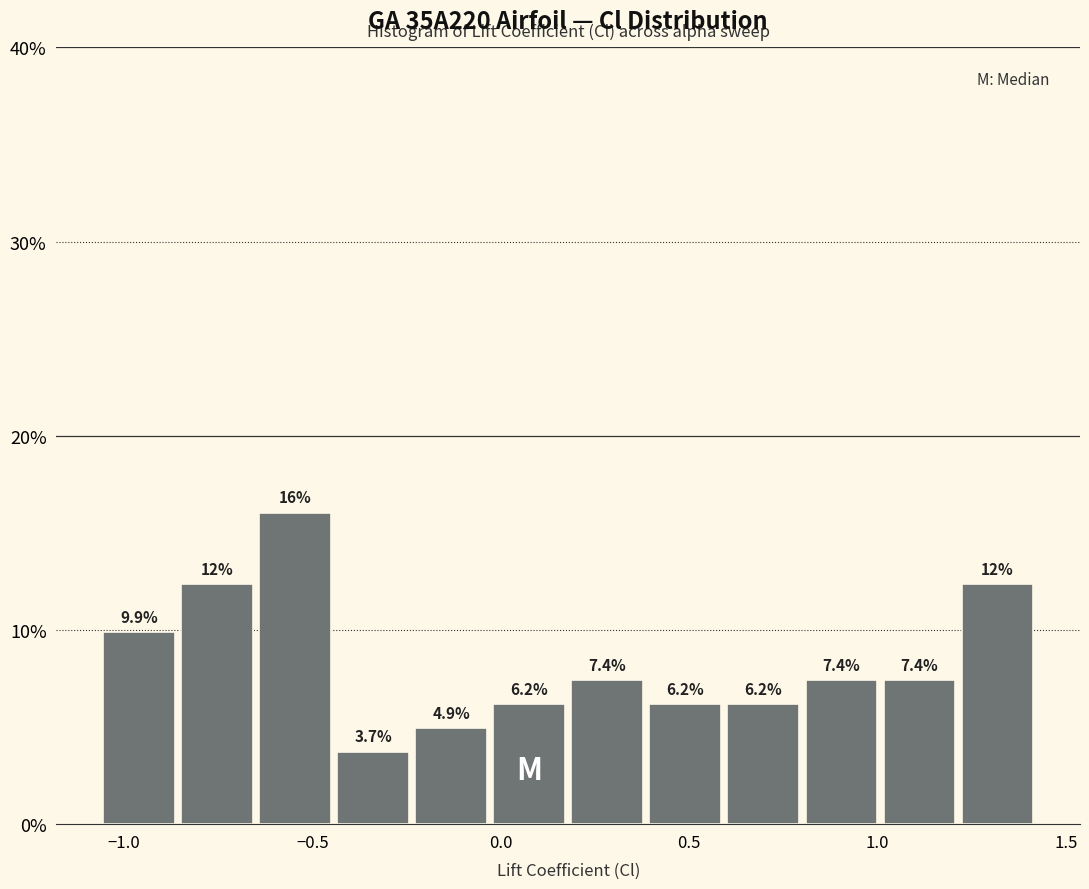

Over which range of the x-axis is the bar tallest?

-0.65 to -0.45